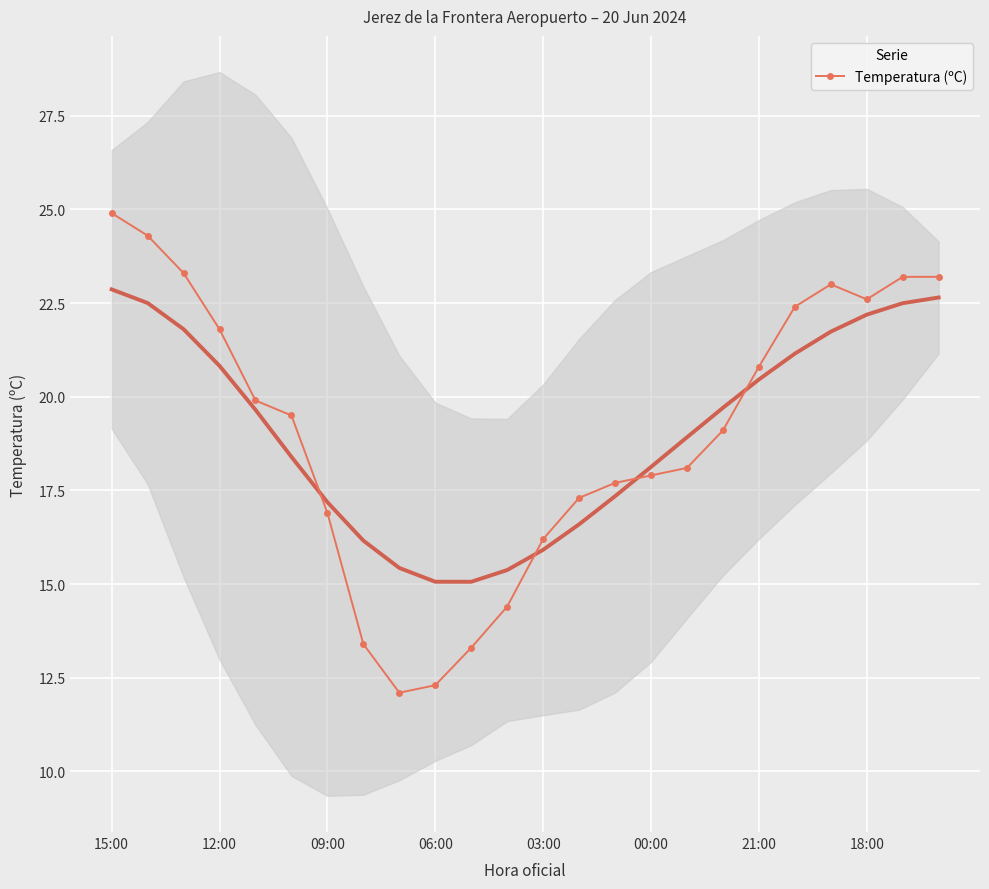

What is the greatest value displayed?

24.9